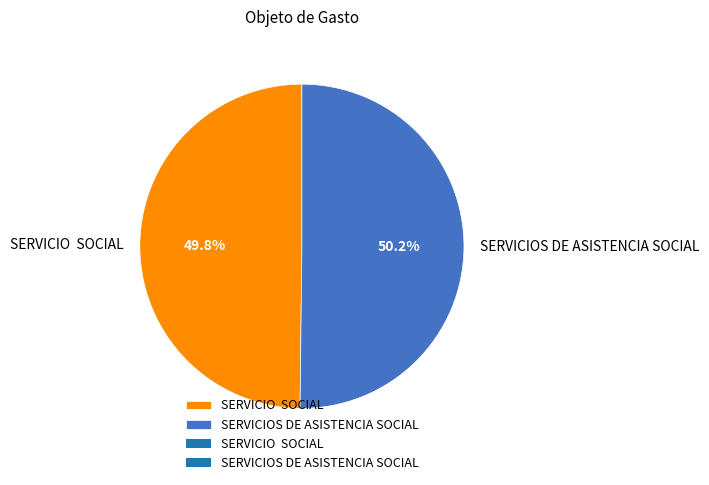

Count the number of slices in the pie.

2